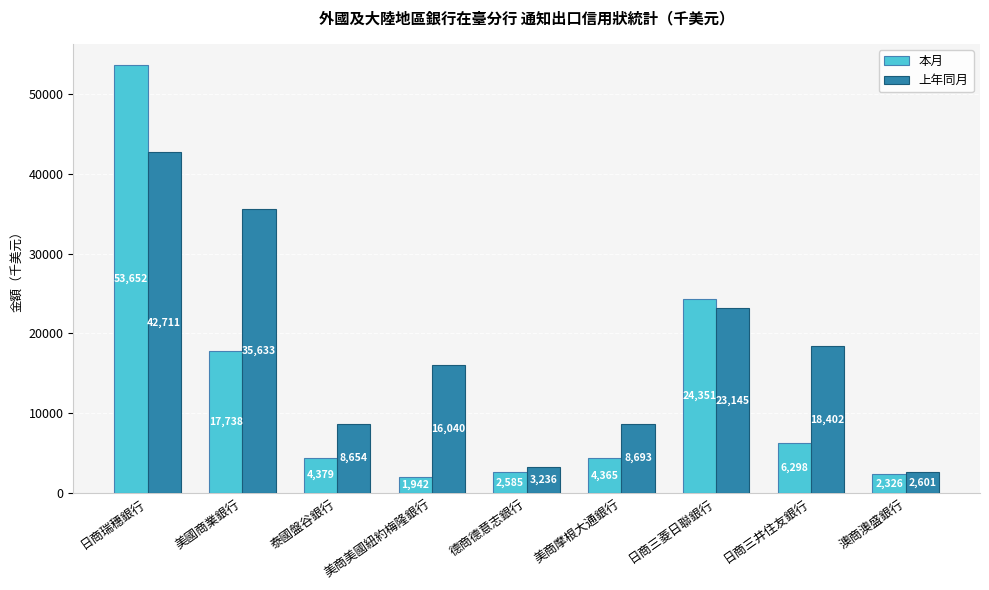

Does the chart contain any negative values?

No